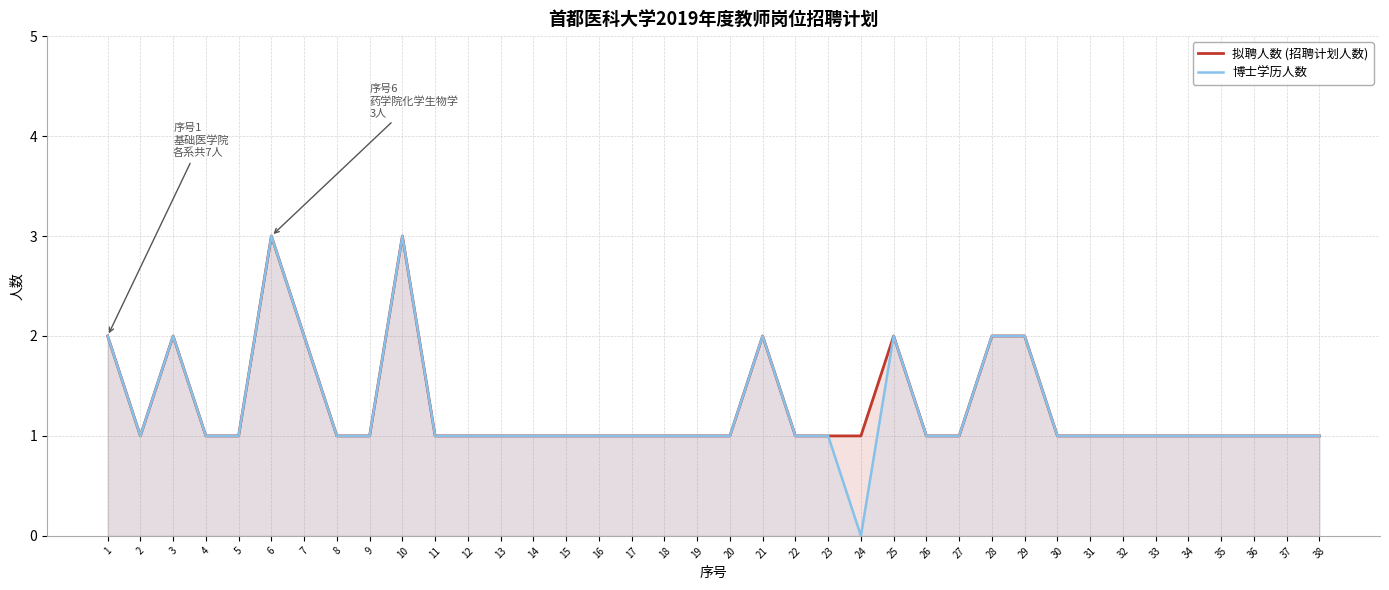

Which series has the largest total across all categories?

拟聘人数 (招聘计划人数)